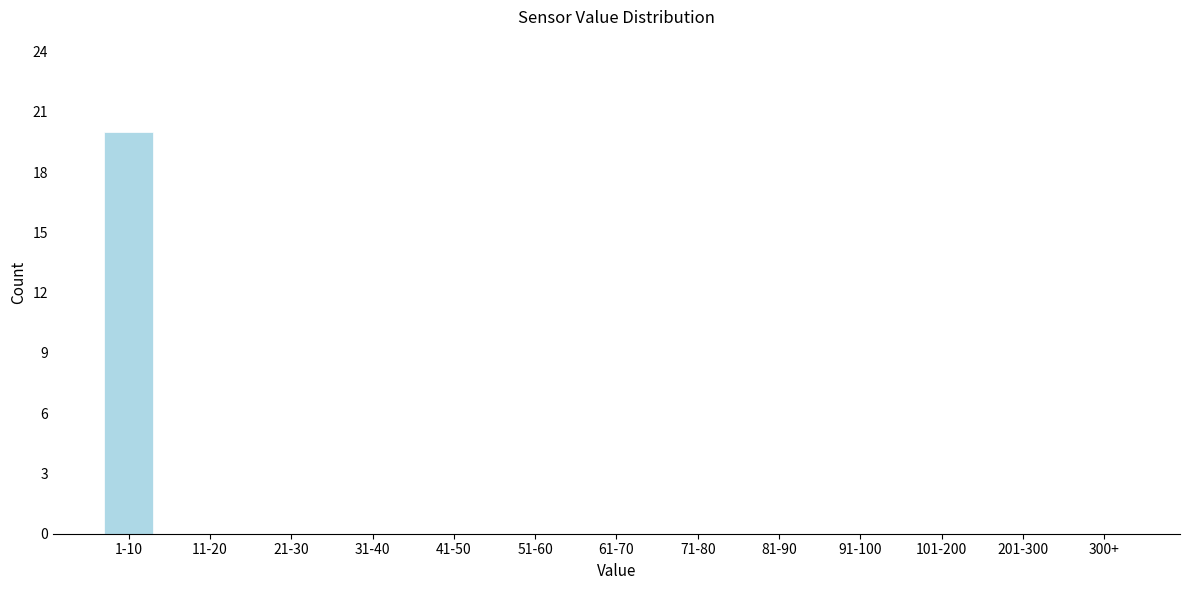

Reading right to left, extract all data points from this chart.

300+=0	201-300=0	101-200=0	91-100=0	81-90=0	71-80=0	61-70=0	51-60=0	41-50=0	31-40=0	21-30=0	11-20=0	1-10=20